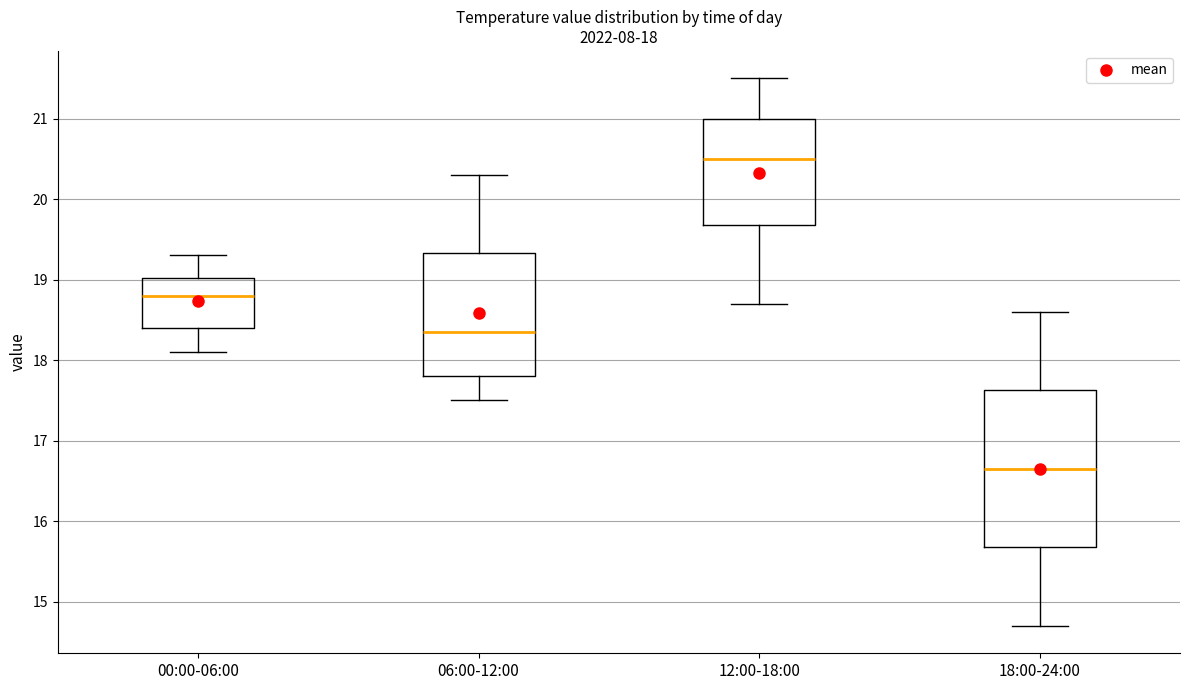

Which box has the highest median line?

12:00-18:00